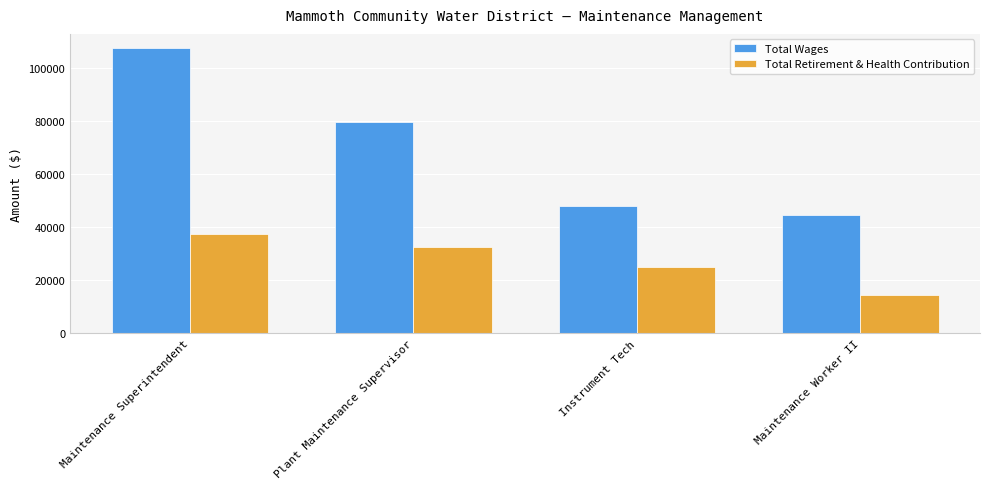

What is the smallest value displayed?

14308